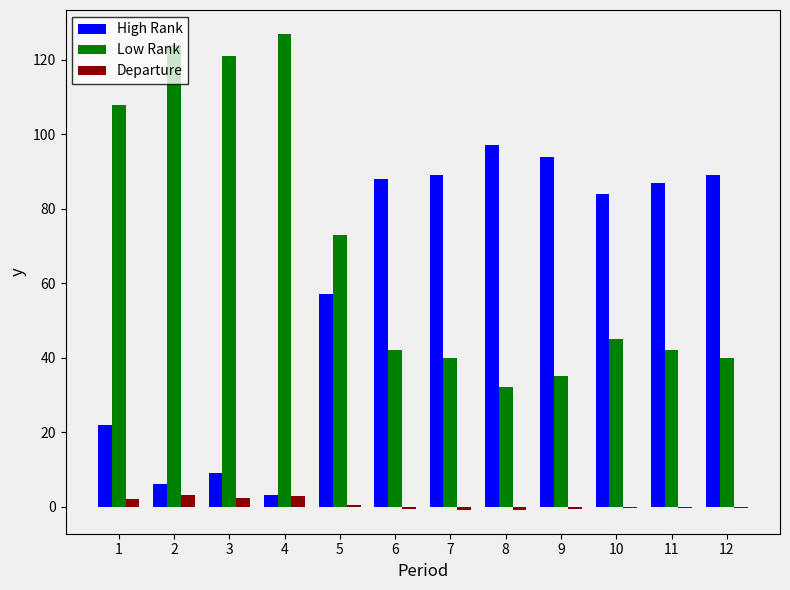

Are the bars grouped side by side (vs. stacked)?

Yes